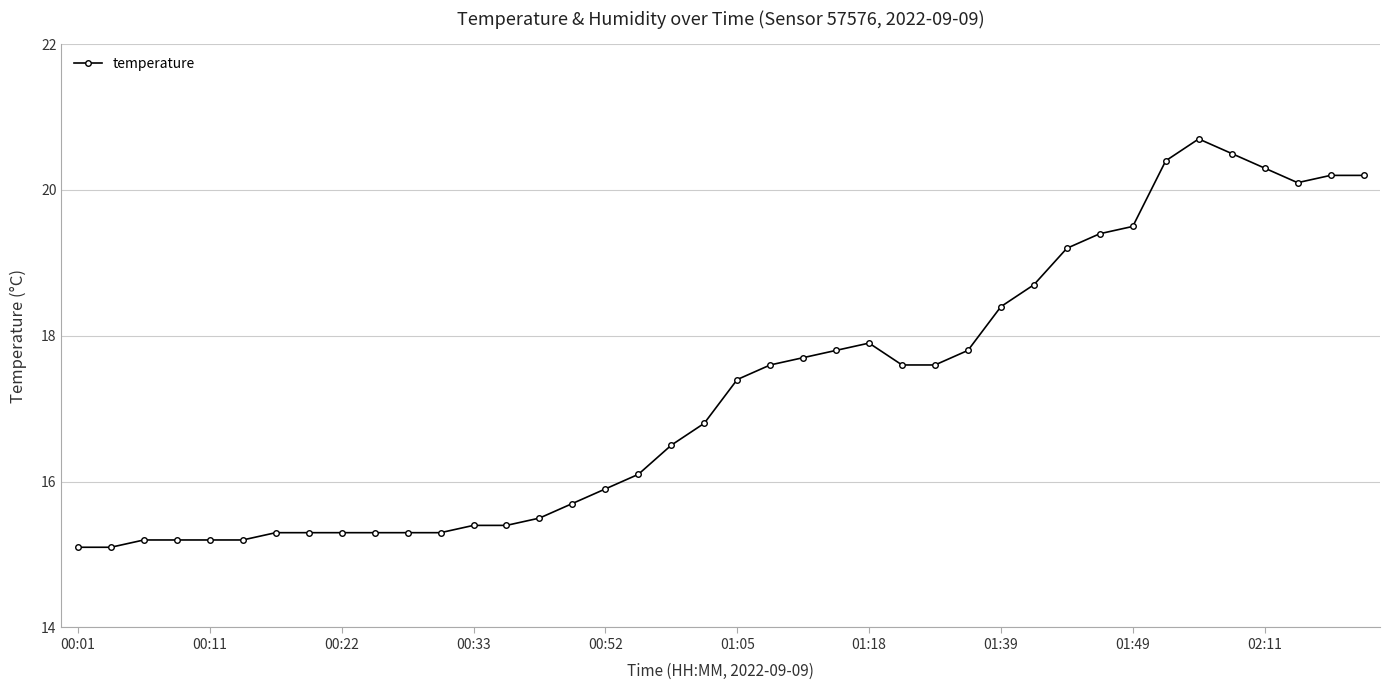

What is the minimum value shown in the chart?

15.1